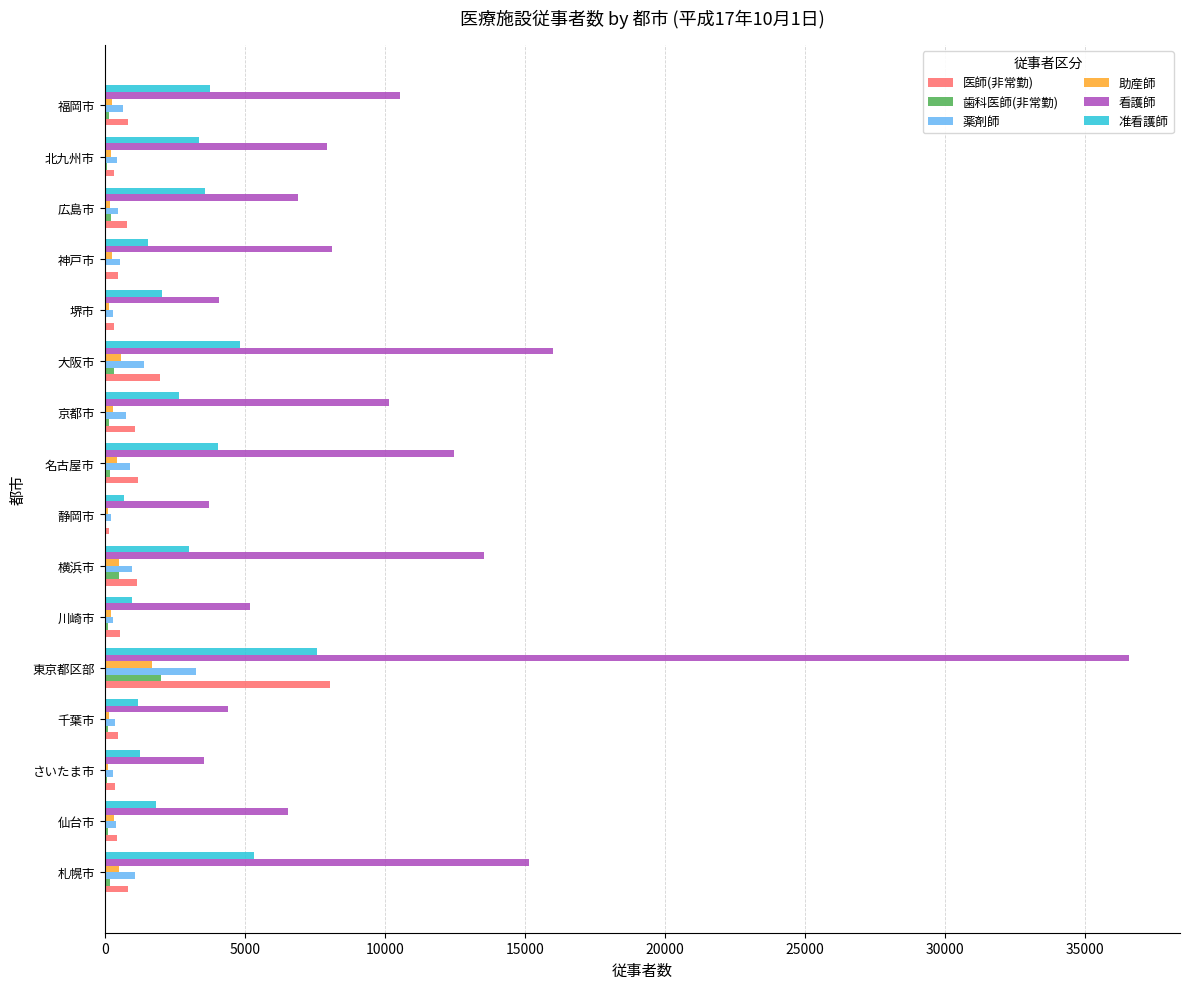

How many categories are shown in the chart?

16